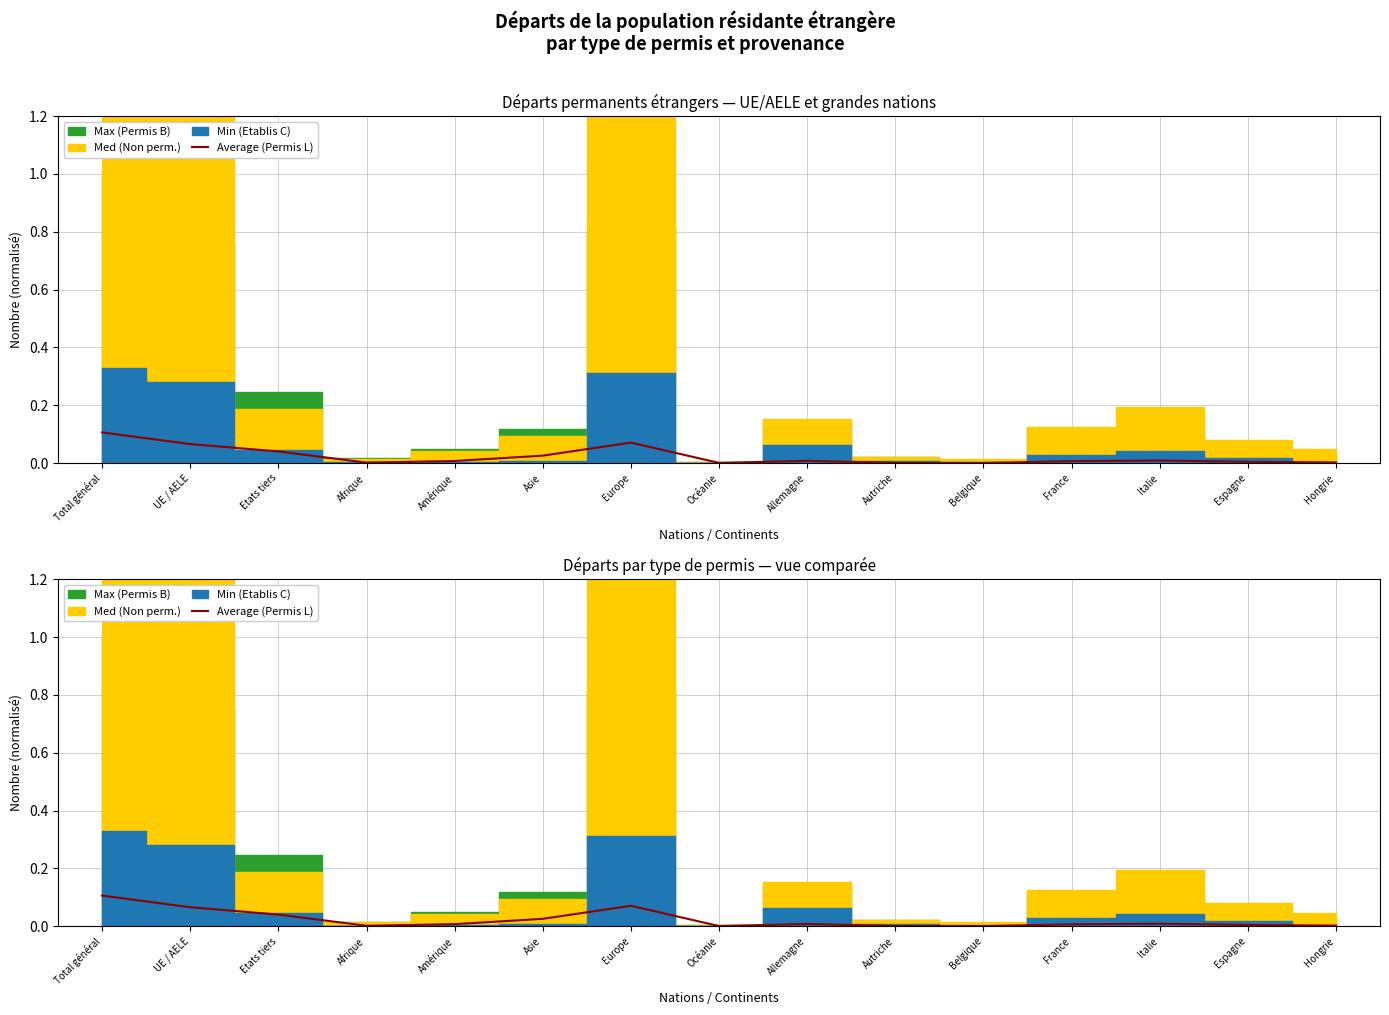

Where is the first local maximum?

Europe